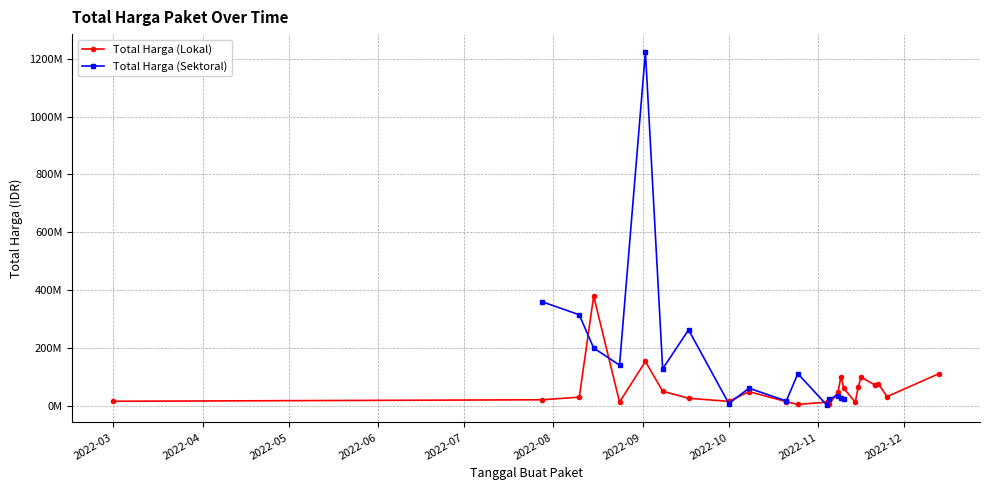

Where is the first local maximum for Total Harga (Lokal)?

2022-08-15